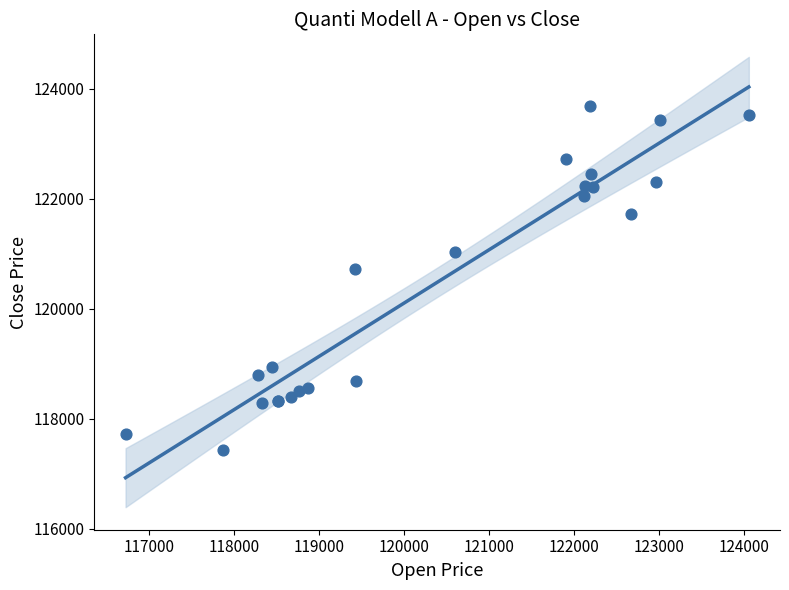

What Y value in the scatter plot is closest to 120560?

120725